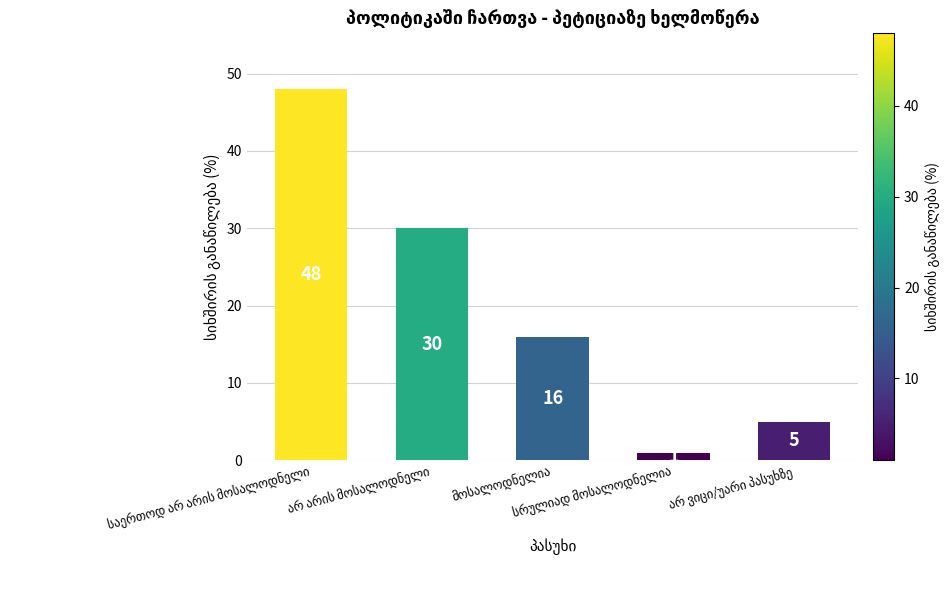

What is the sum of all values?

100